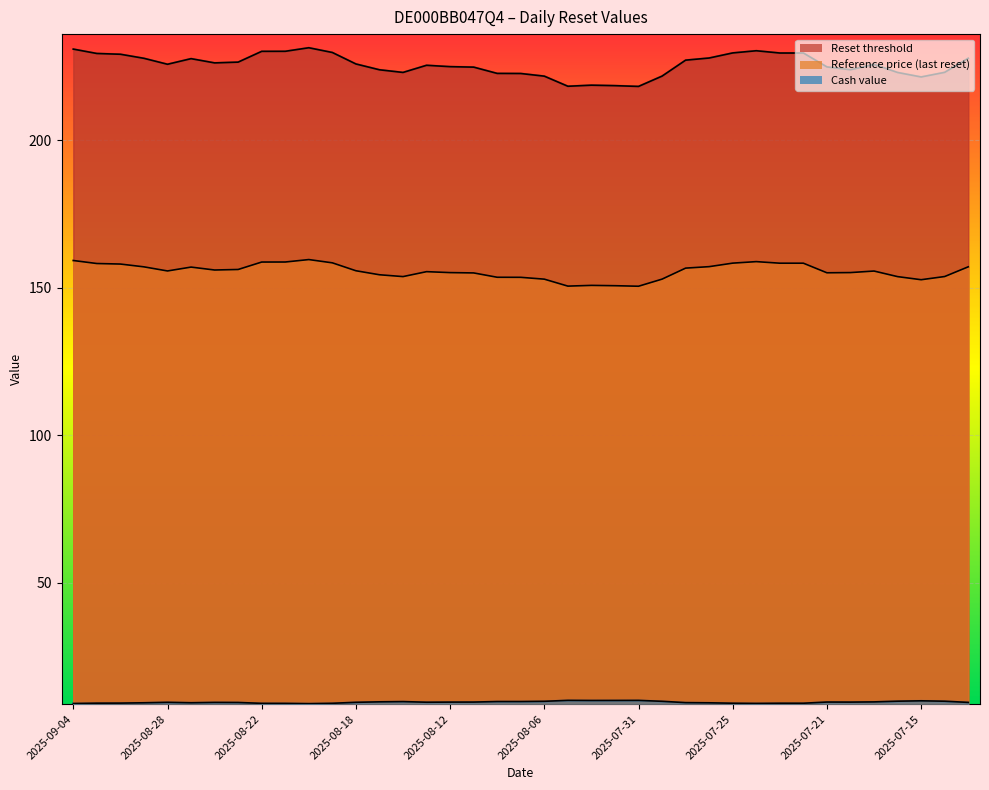

True or false: Reference price (last reset) and Cash value intersect in this chart.

False